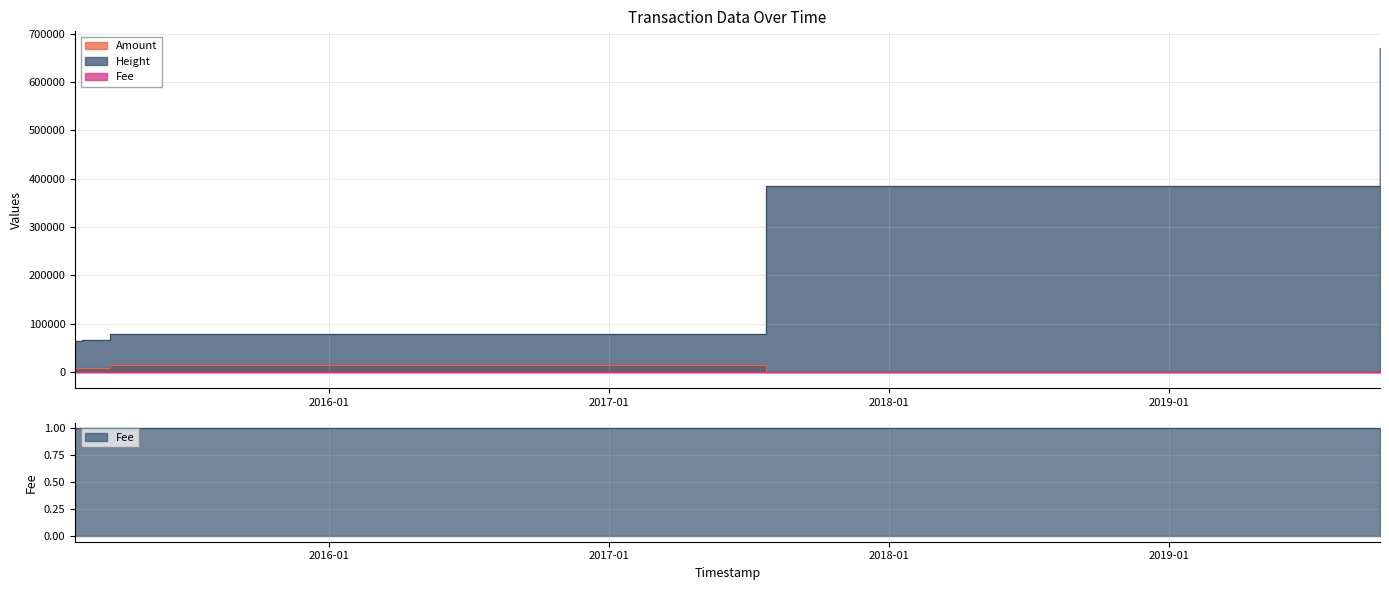

What is the difference between the second highest and second lowest values in the Amount series?

8151.0